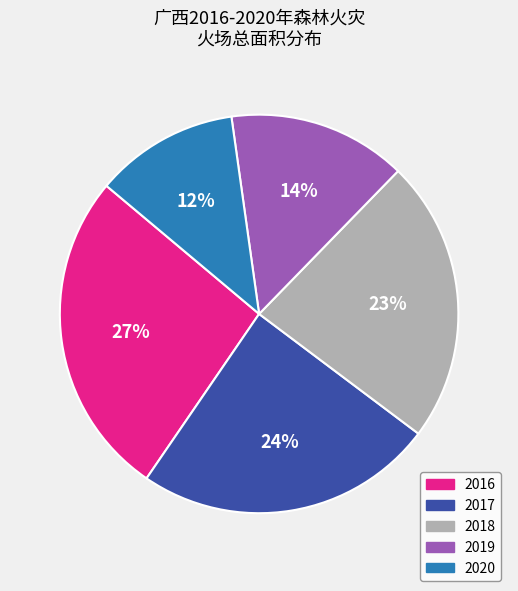

Is the sum of 2016 and 2019 greater than half?

No